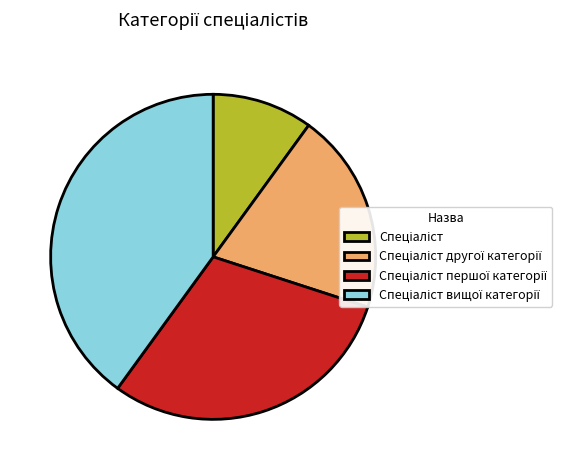

Is there any slice that represents more than half of the pie?

No